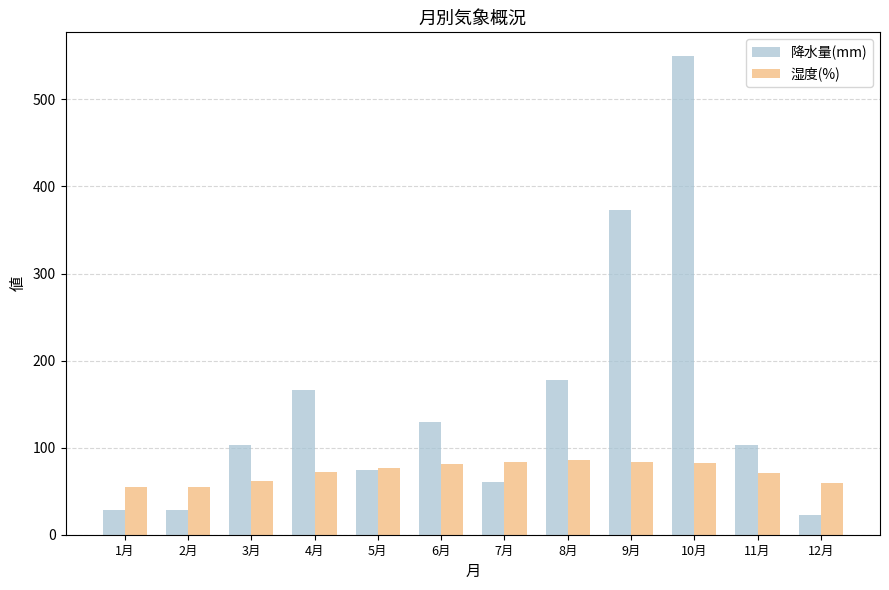

Which category has the lowest value across all series?

12月